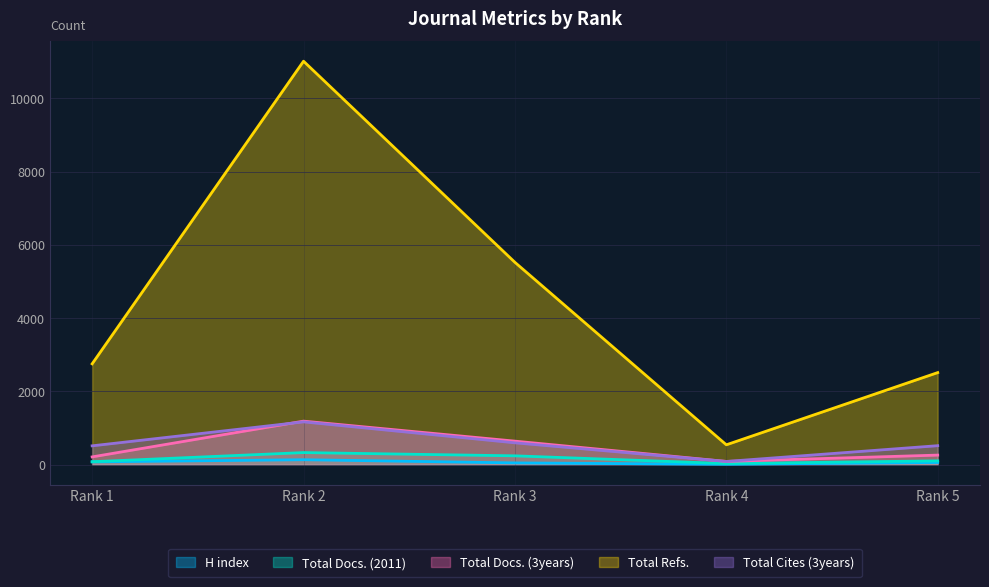

True or false: Total Refs. and Total Cites (3years) cross at least once.

False